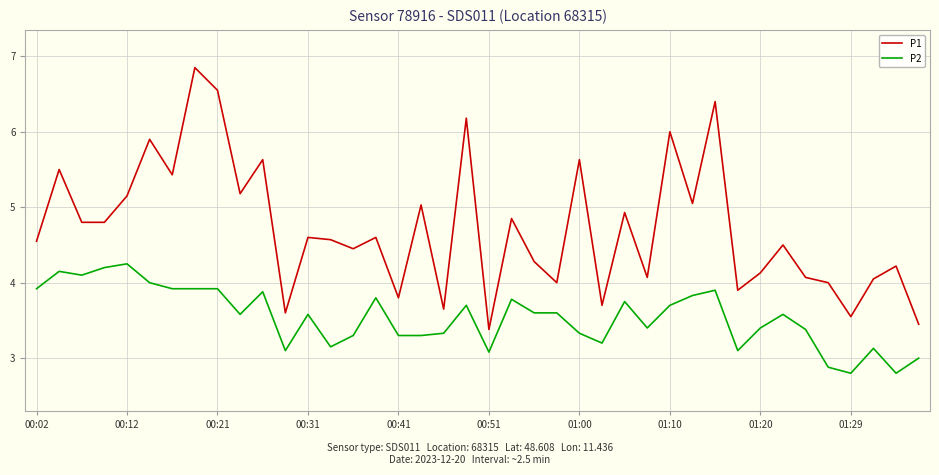

Which series has the largest total across all categories?

P1